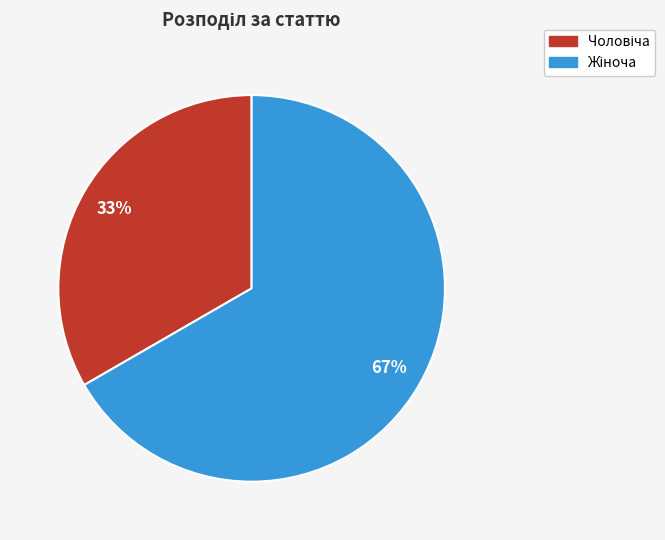

How many segments does this pie chart have?

2